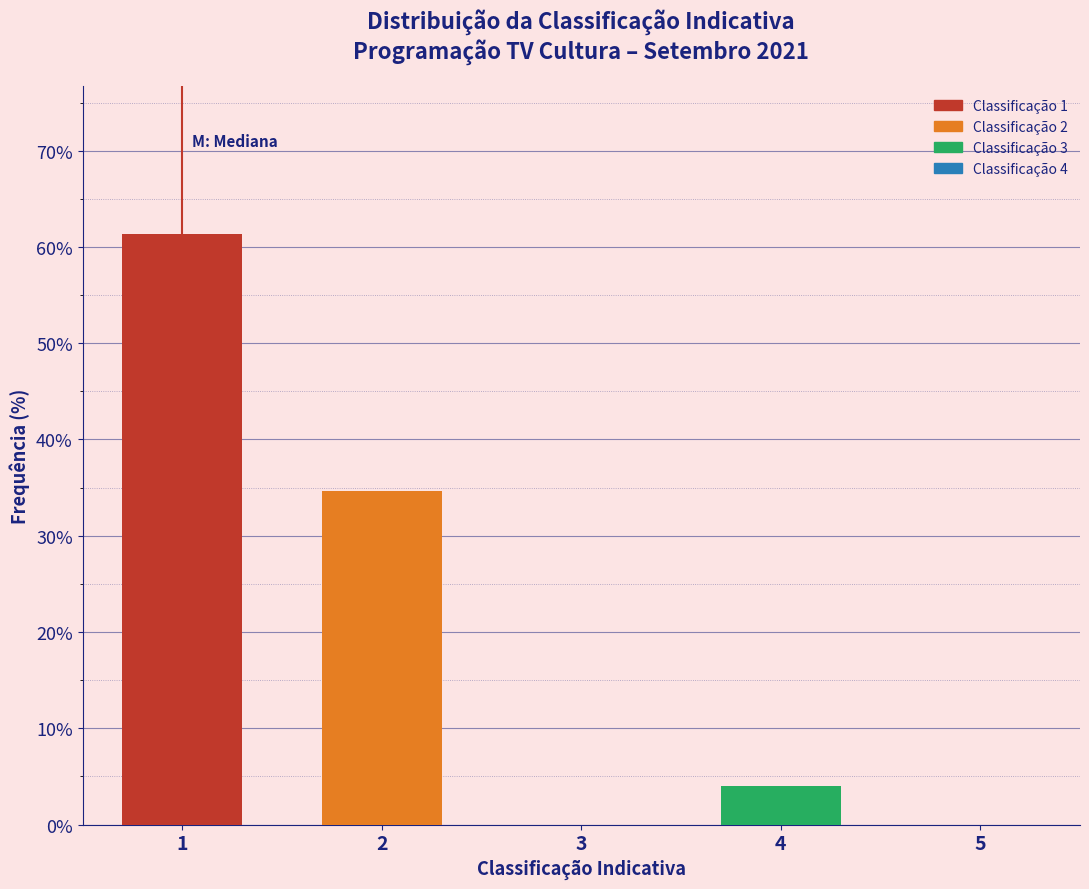

Reading left to right, transcribe all the data shown in this chart.

1=61.3	2=34.7	4=4.0